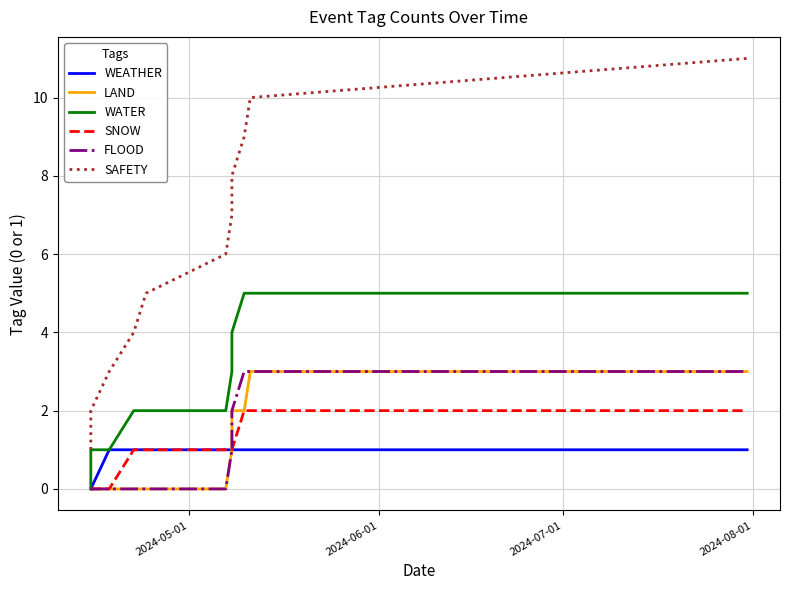

Does the chart have visible grid lines?

Yes